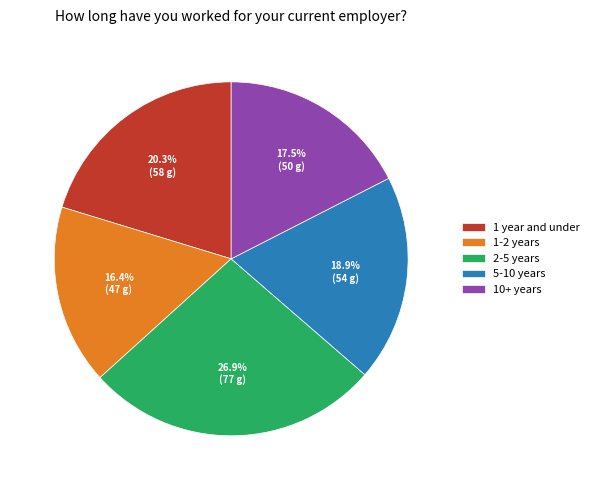

How many slices are in this pie chart?

5